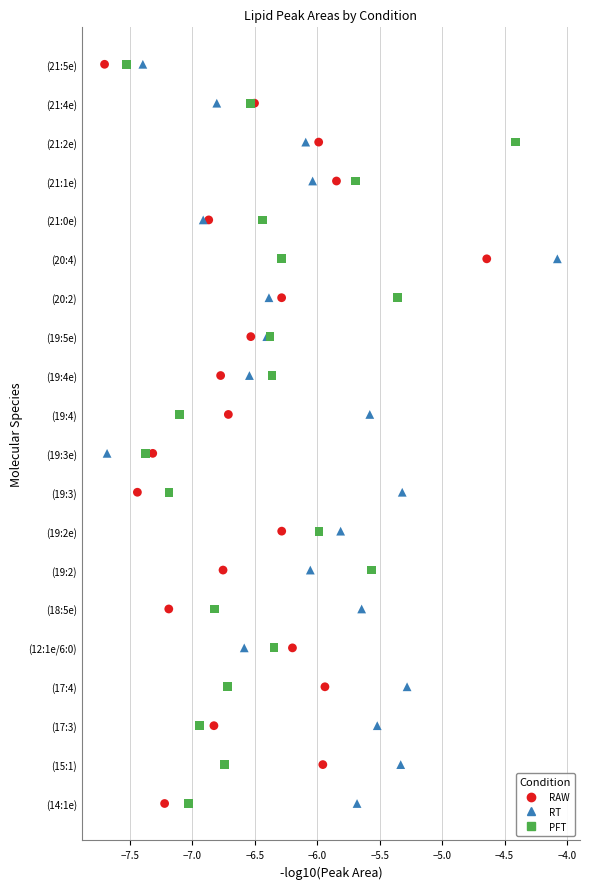

What are all the series names shown in the legend?

RAW, RT, PFT